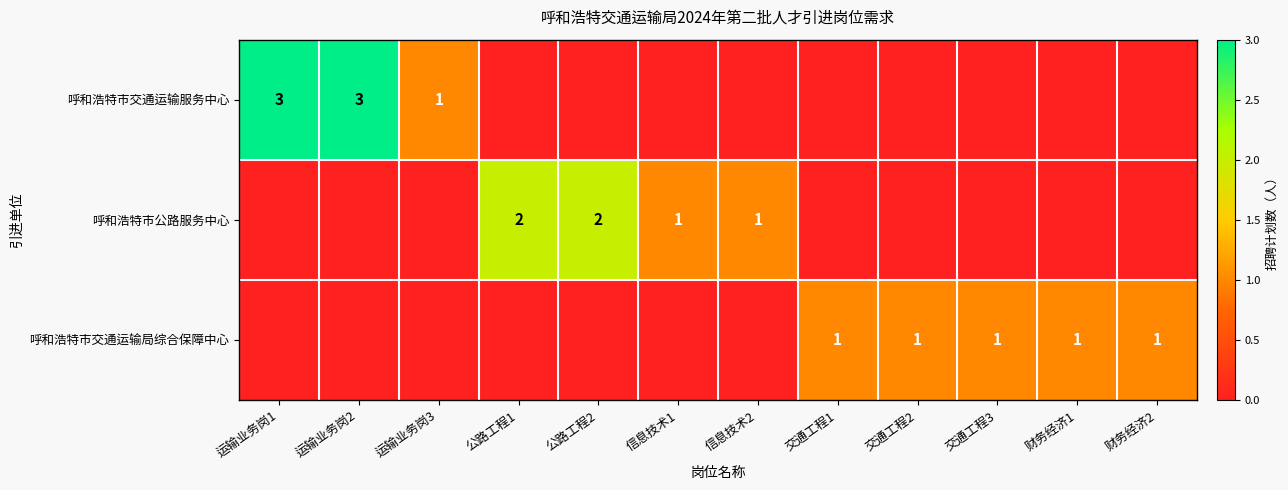

The 呼和浩特市公路服务中心 series shows 1 at 信息技术2. True or false?

True